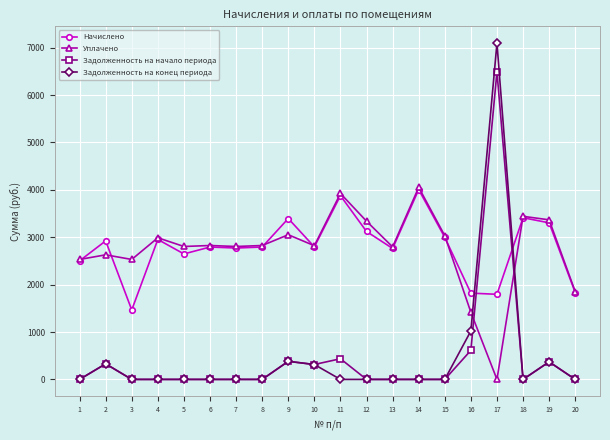

What is the maximum value for Уплачено?

4052.0